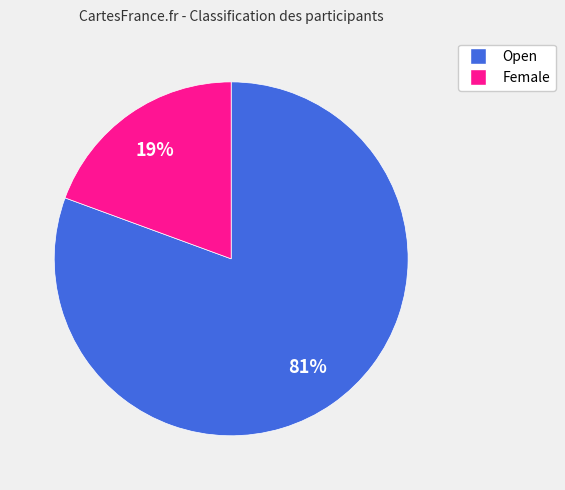

Combined, do Open and Female account for over 50%?

Yes